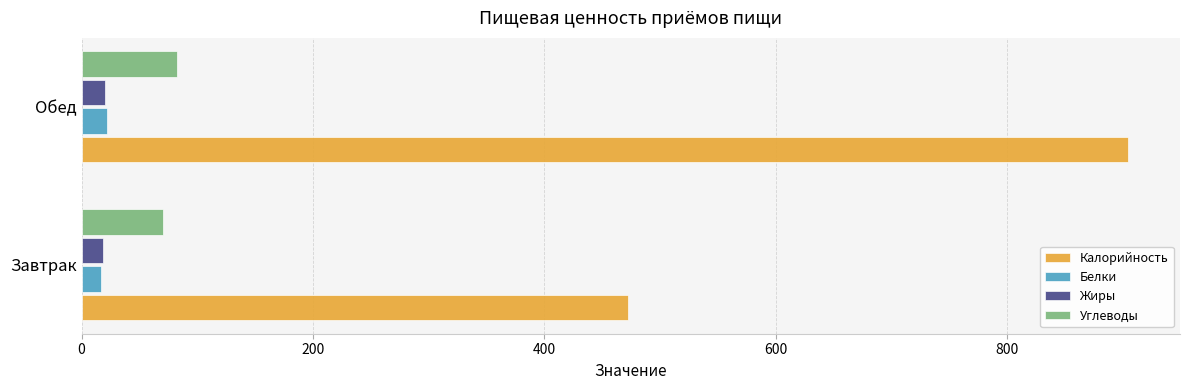

Which series has the largest range (max minus min)?

Калорийность